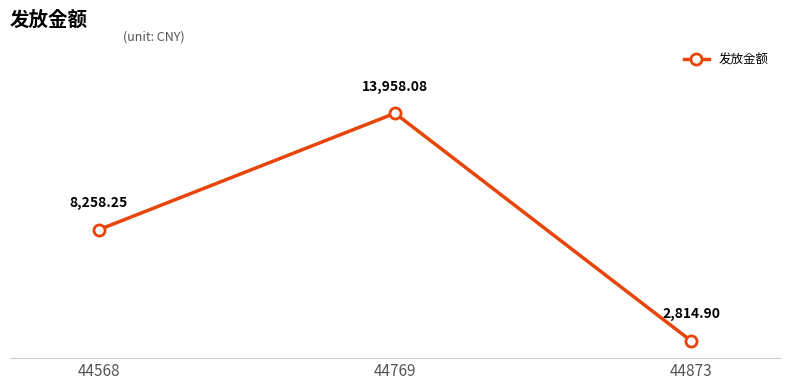

List the labels in order of value, largest first.

44769, 44568, 44873